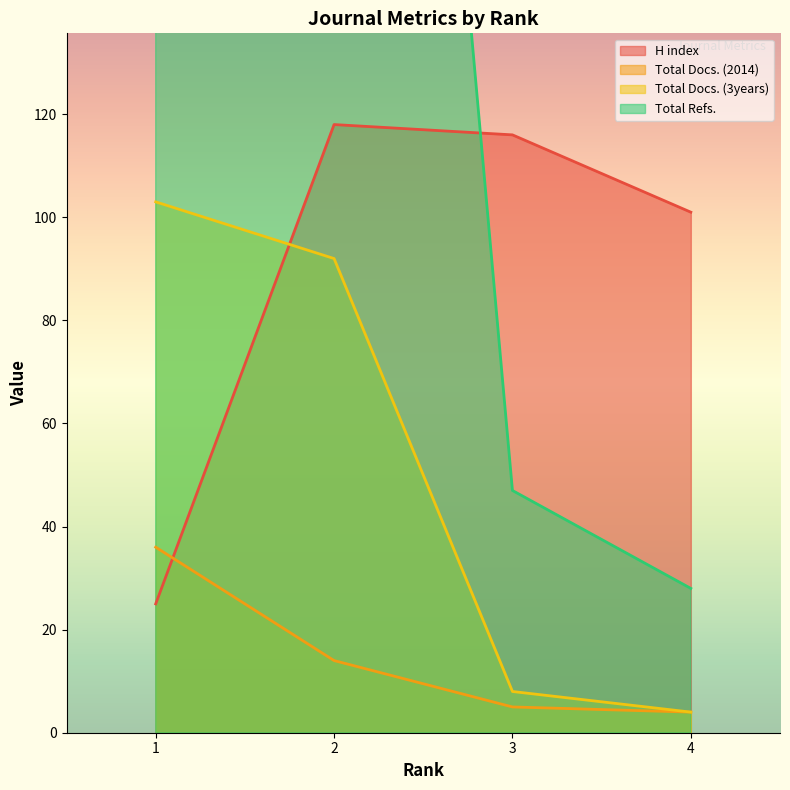

At which category does the chart reach its minimum across all series?

4